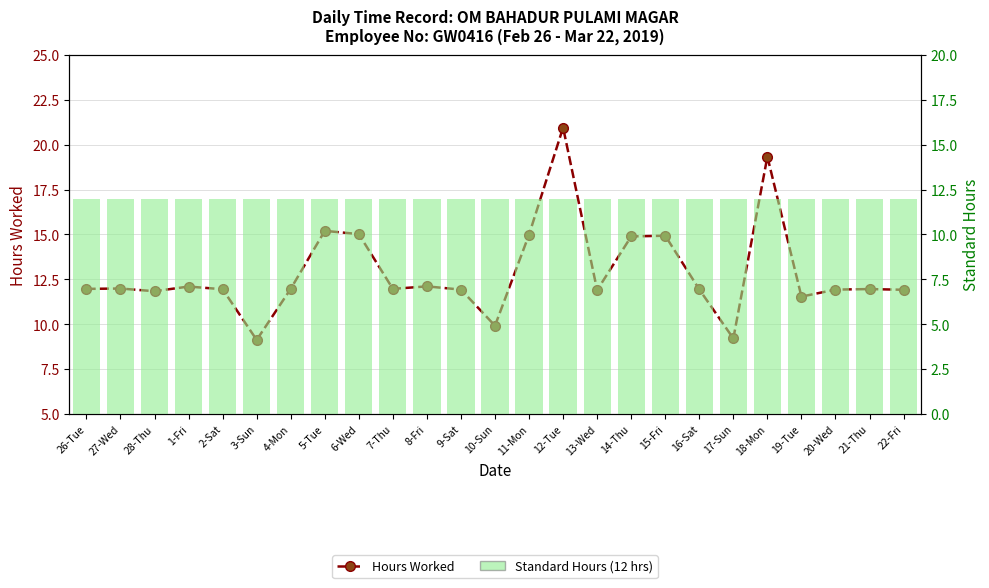

What is the label of the 14th bar from the right?

9-Sat